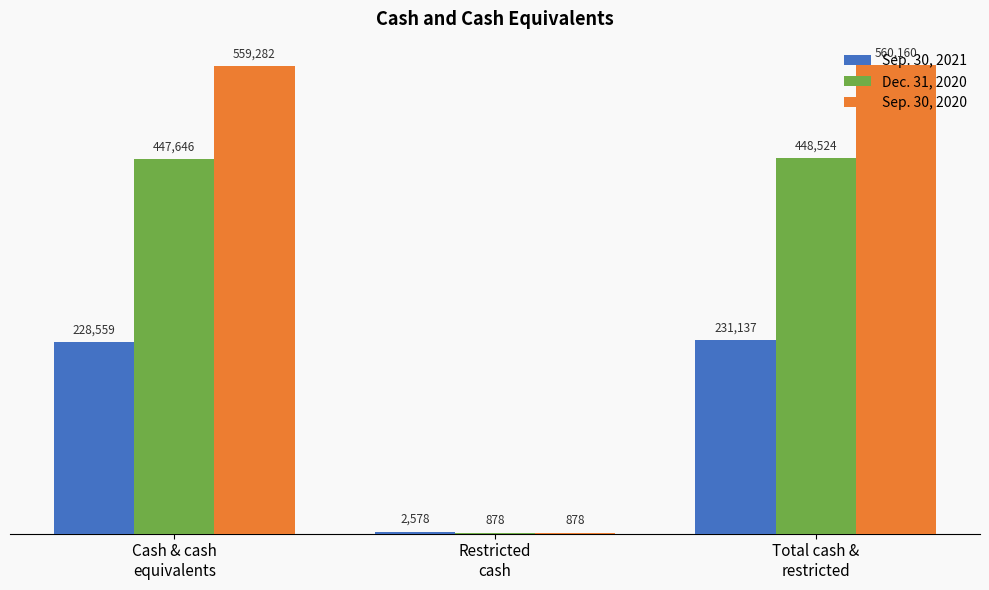

The value of Sep. 30, 2021 at Cash & cash
equivalents is 228559. True or false?

True